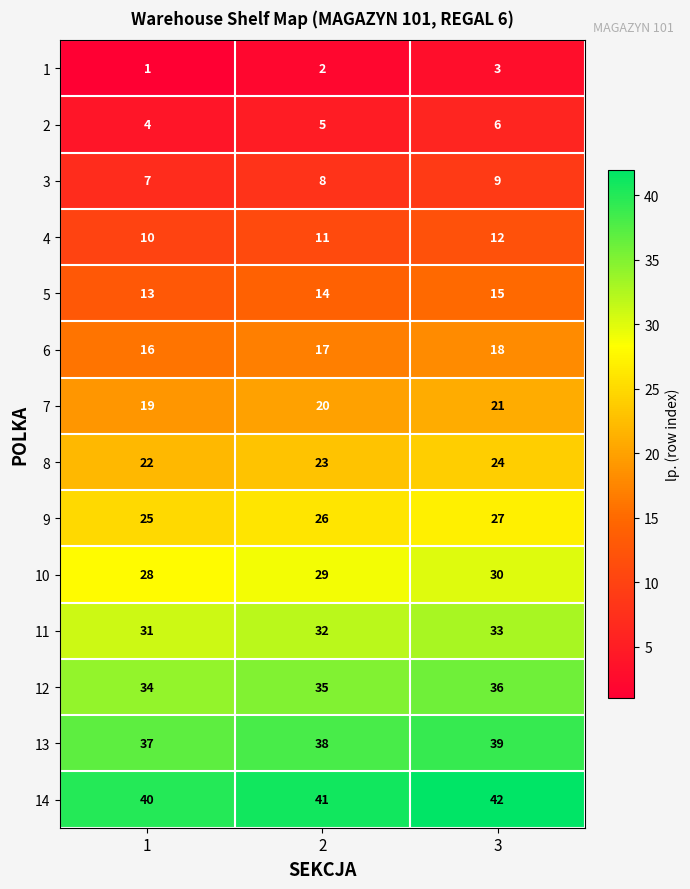

The value of 11 at 1 is 10. True or false?

False